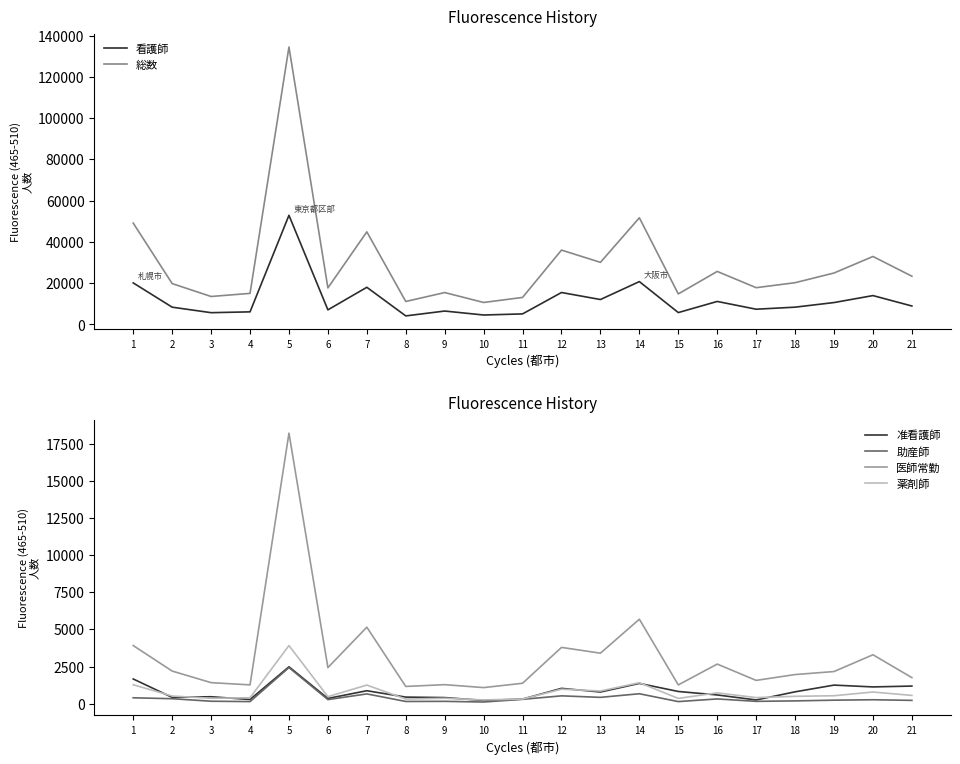

Between 8 and 15, which series saw the biggest shift?

総数